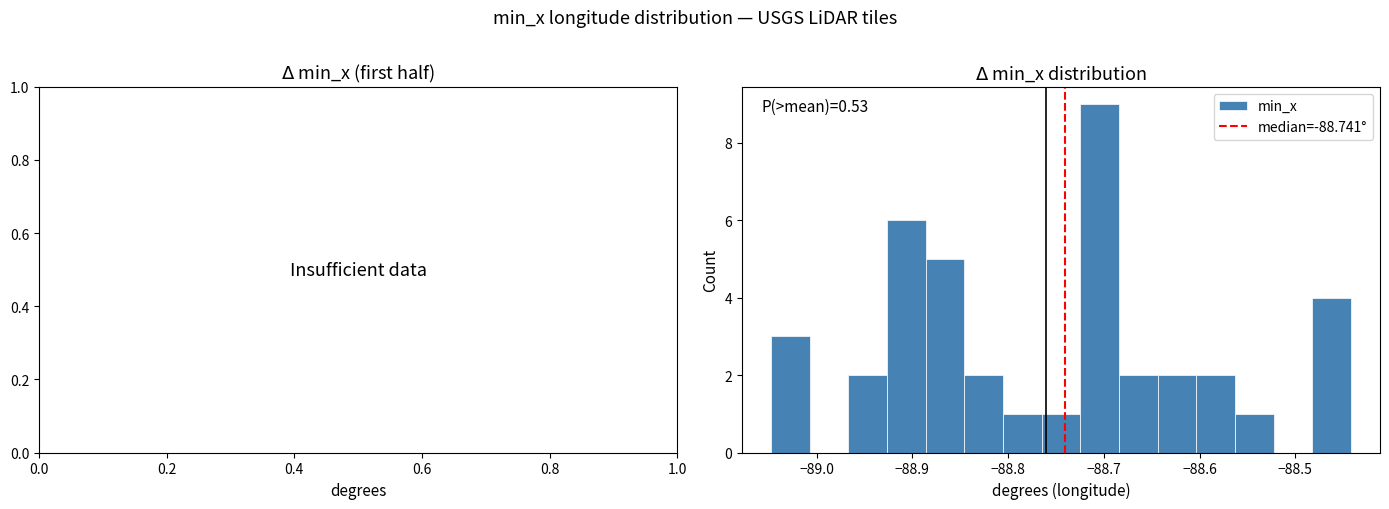

Which range on the x-axis has the tallest bar?

-88.72 to -88.68